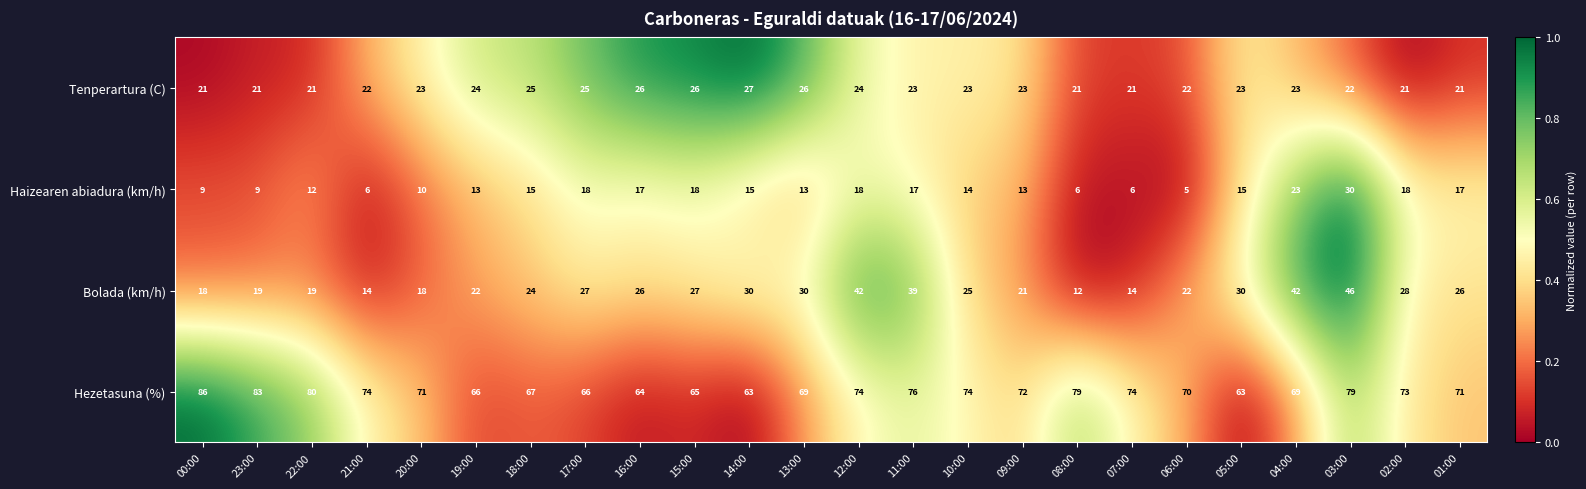

At which category does the chart reach its minimum across all series?

06:00